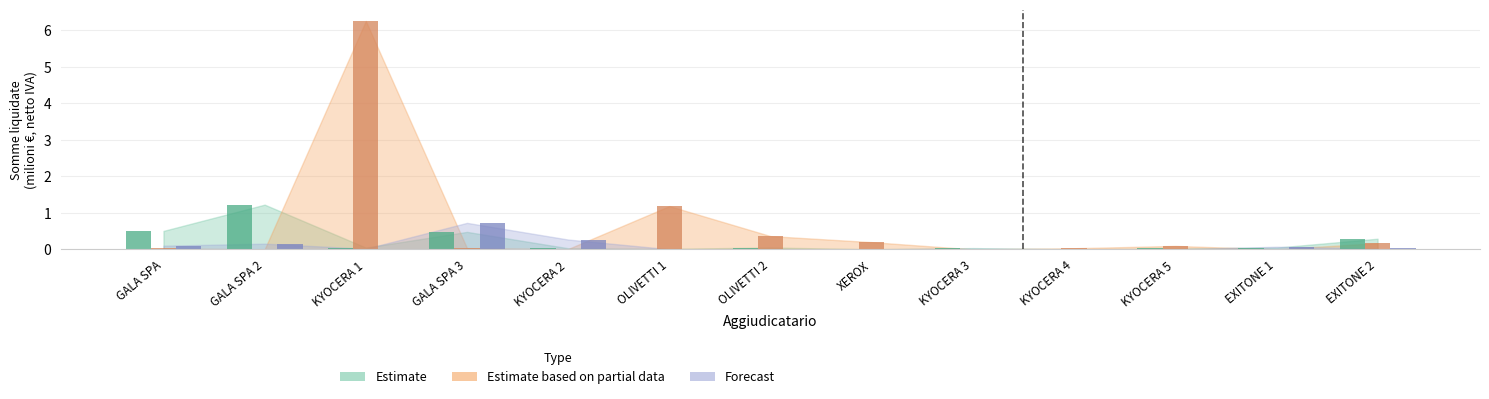

What position from the right is KYOCERA 1?

11